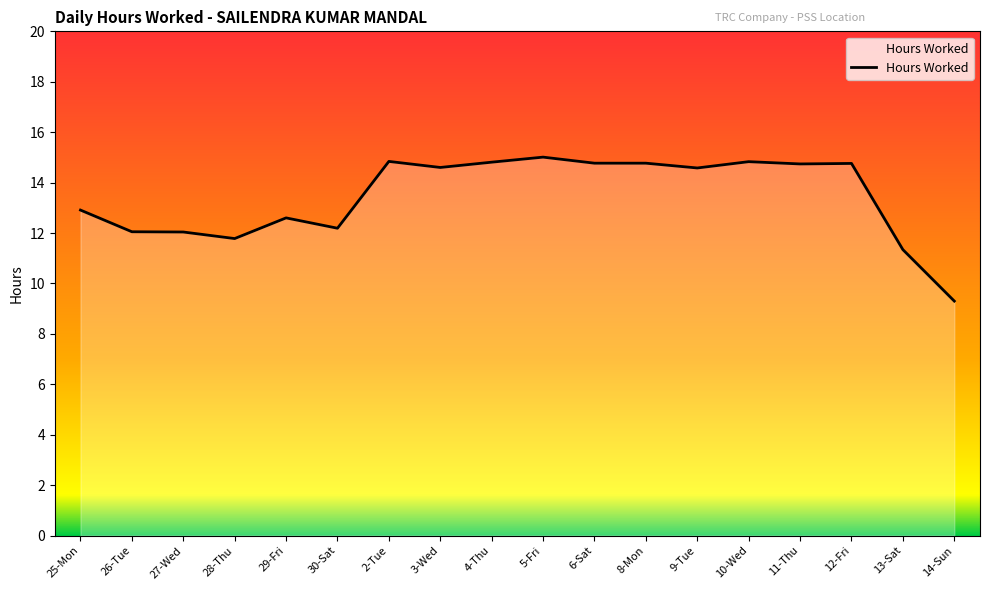

Which category has the lowest value across all series?

14-Sun